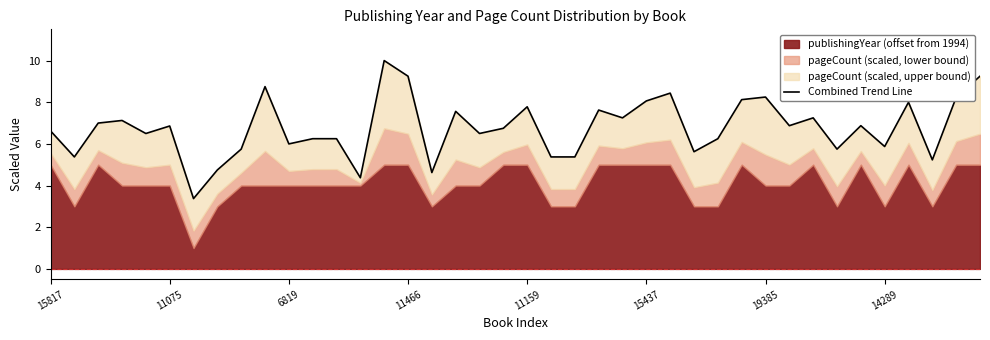

What is the change in value from 19 to 21?

-1.4